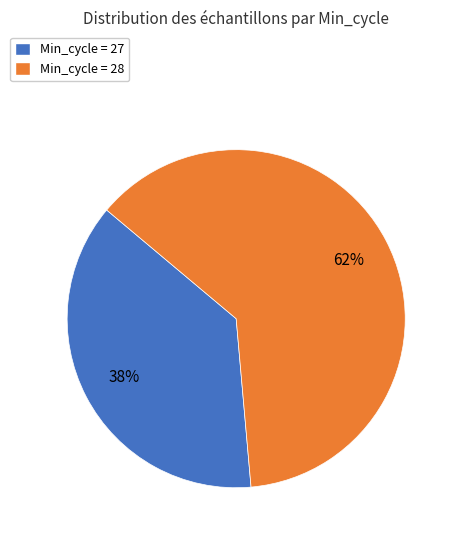

Does any single category account for the majority?

Yes